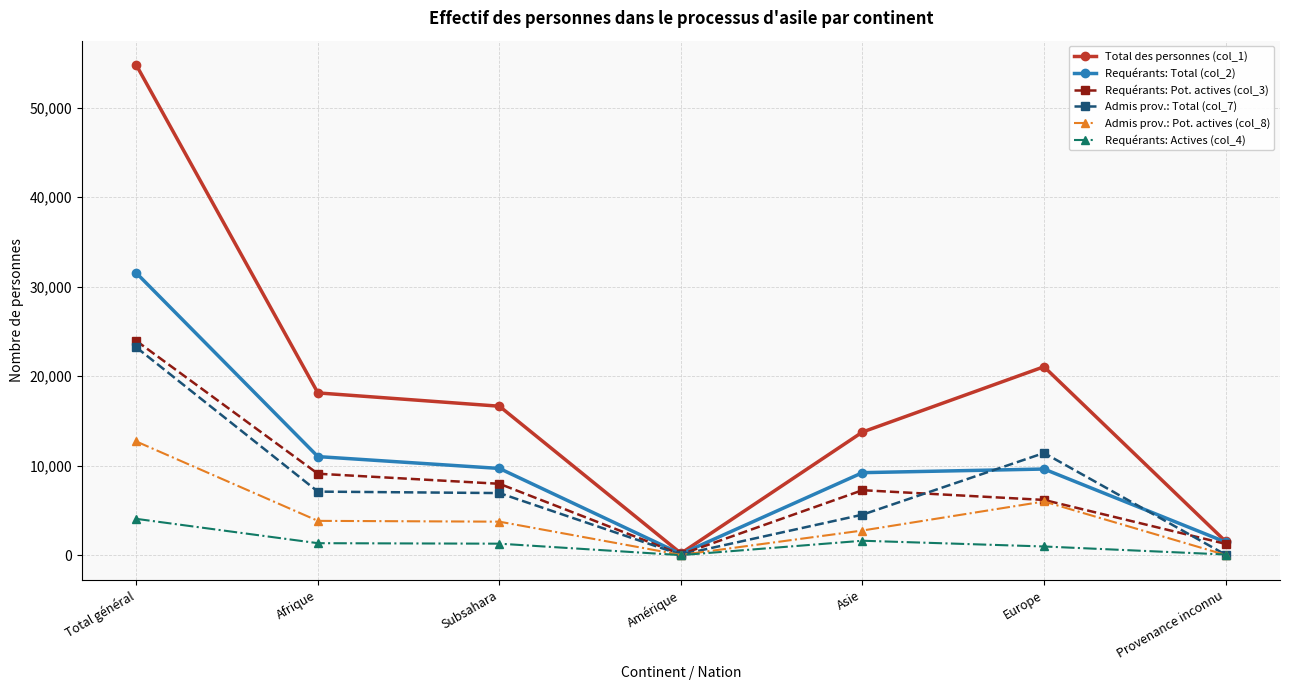

What is the lowest value of the Requérants: Actives (col_4) series?

17